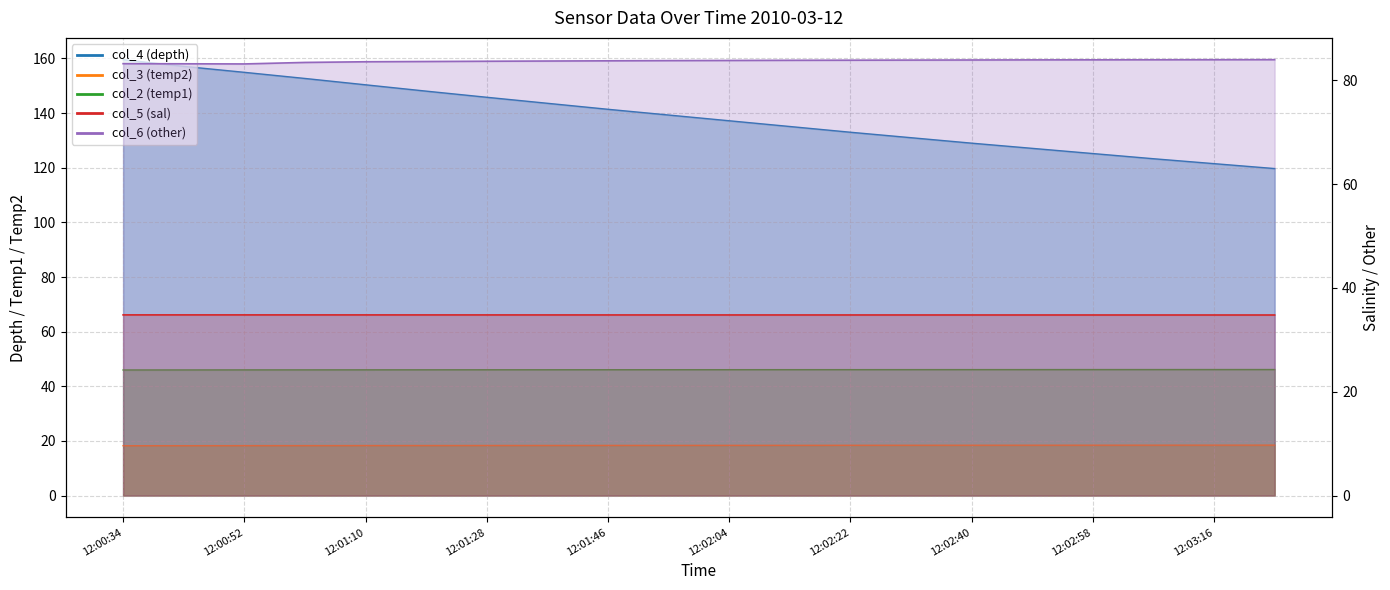

Which series has the largest total across all categories?

col_4 (depth)